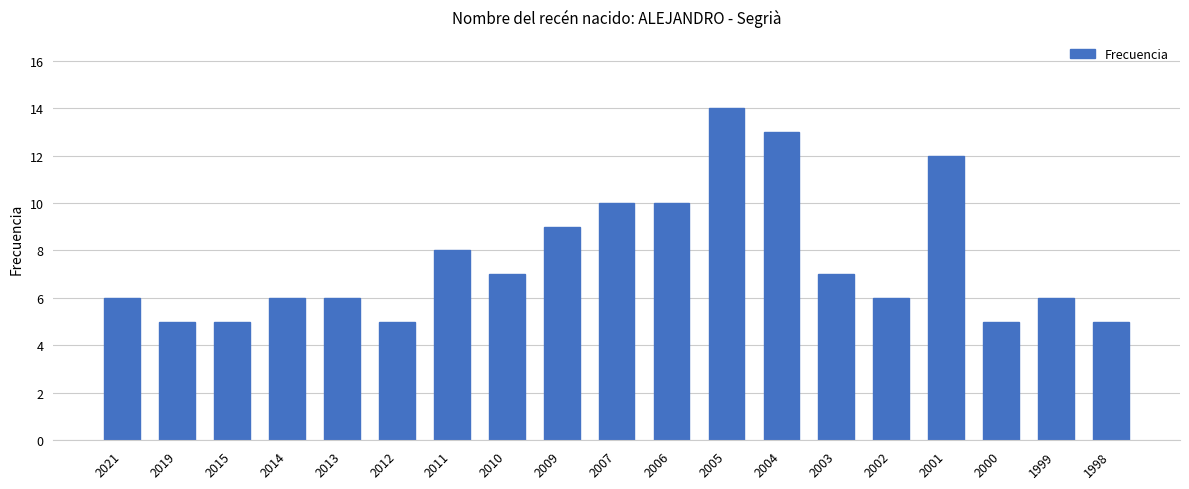

True or false: the data shows 3 at 2019.

False